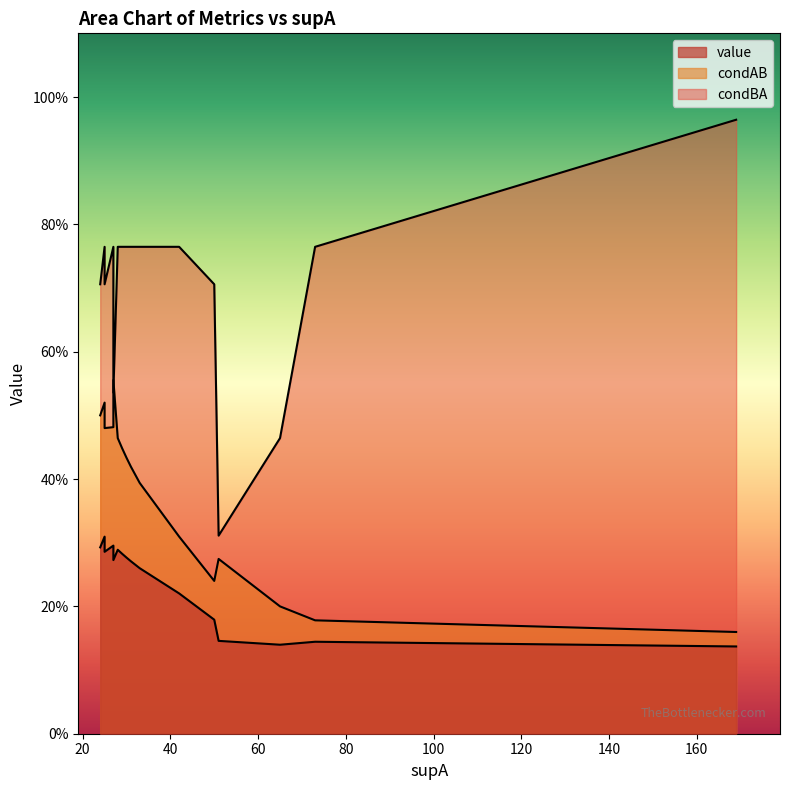

At which category is the sum across all series the highest?

25